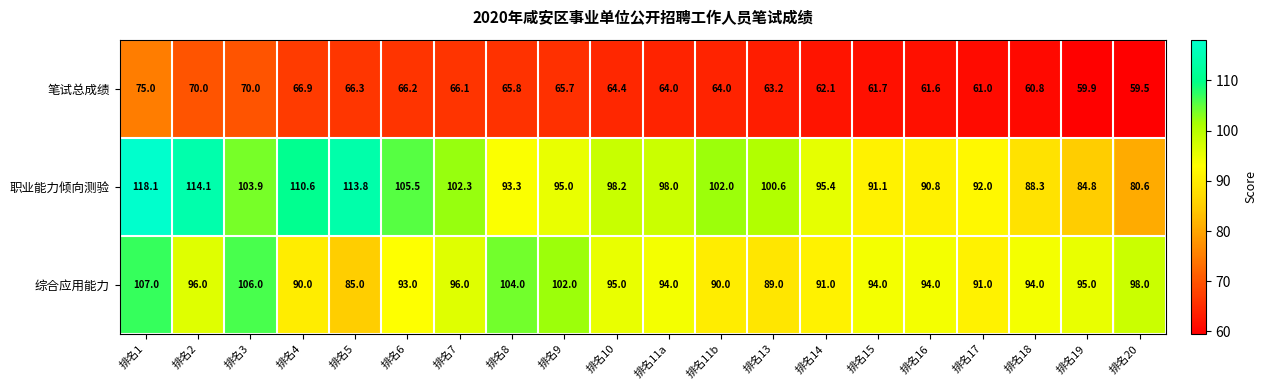

At how many categories does at least one series exceed 65?

20